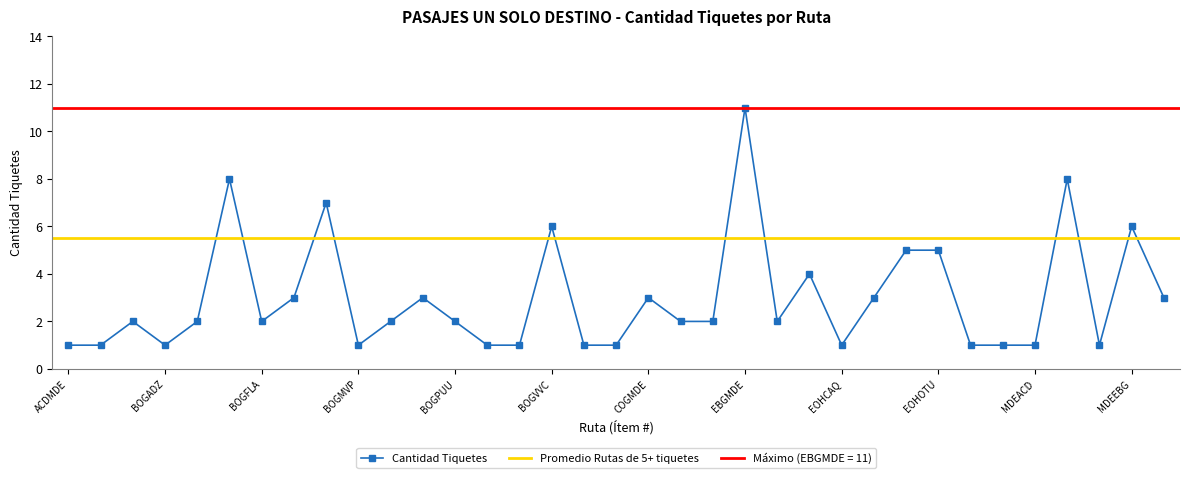

True or false: Cantidad Tiquetes has more than 1 points higher than both neighbors.

True